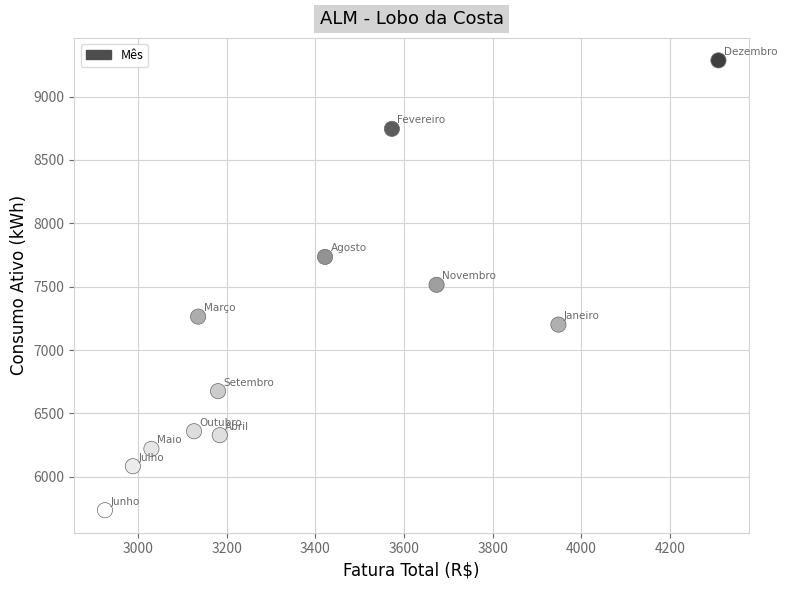

What is the average Y value?

7096